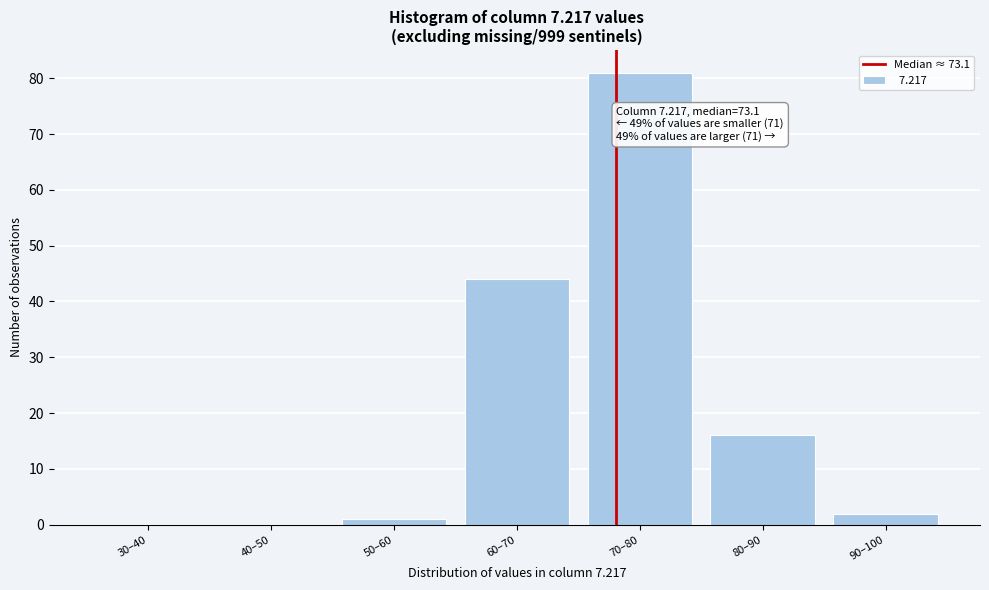

Reading left to right, what are all the values shown in this chart?

30–40=0	40–50=0	50–60=1	60–70=44	70–80=81	80–90=16	90–100=2